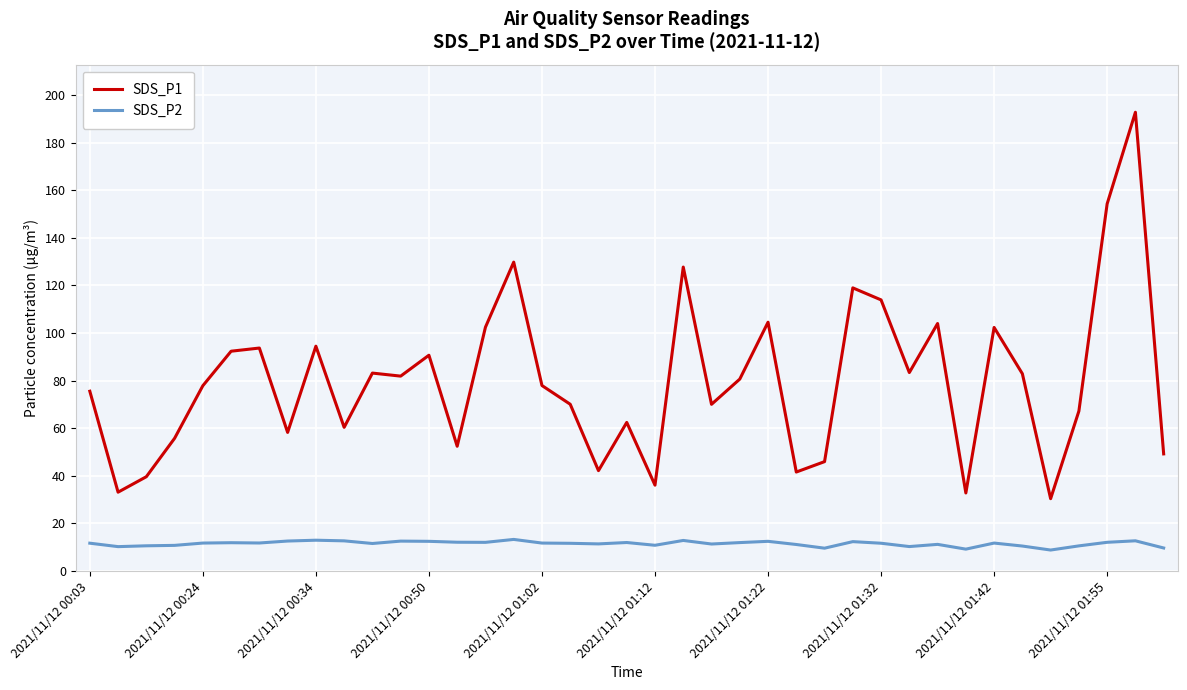

What is the maximum value for SDS_P1?

192.7